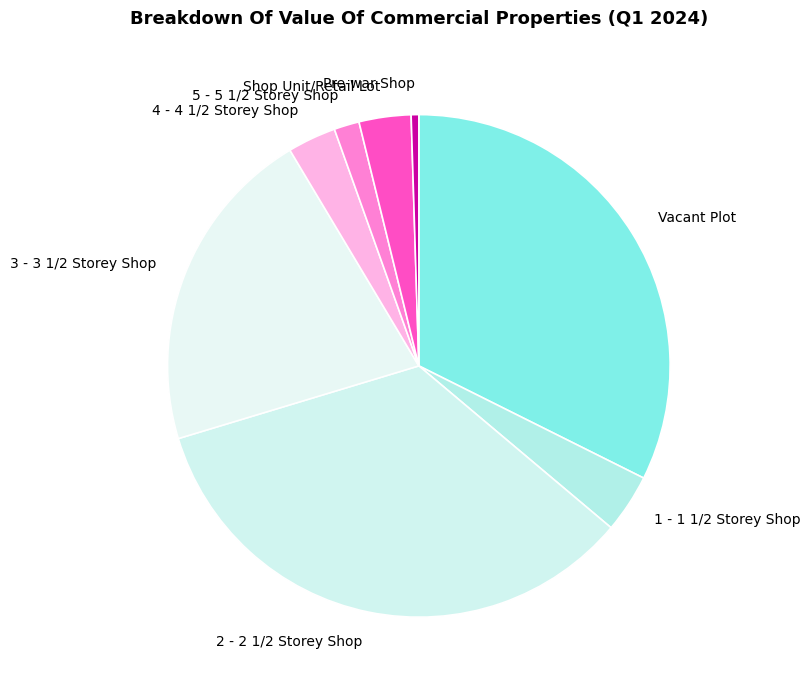

Approximately how many times larger is the value at 4 - 4 1/2 Storey Shop compared to 3 - 3 1/2 Storey Shop?

0.1